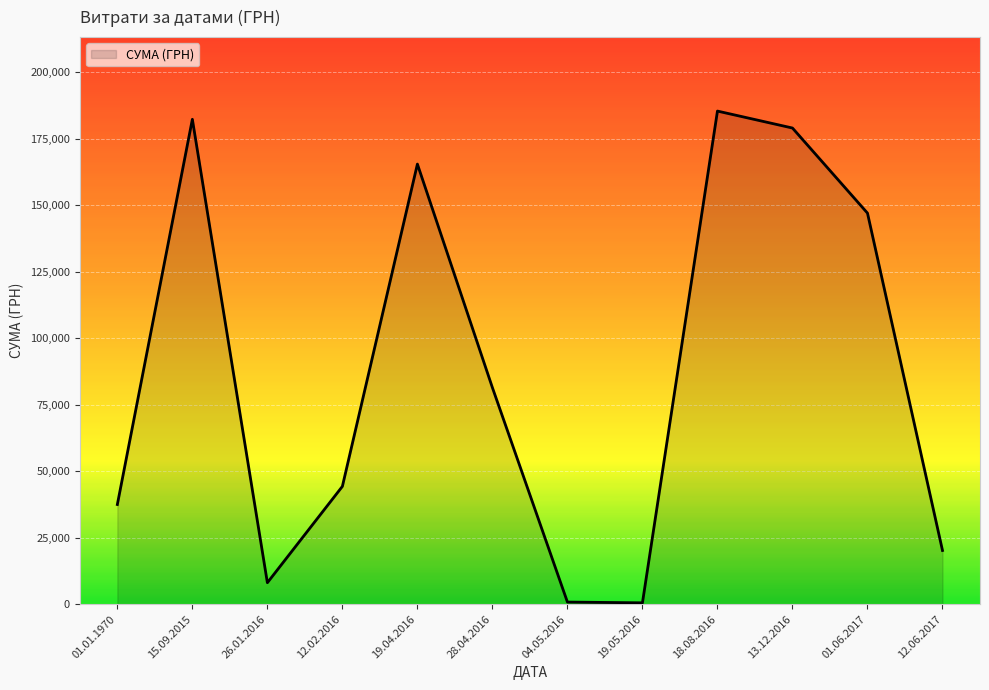

What is the difference between the values at 19.04.2016 and 15.09.2015?

16834.1